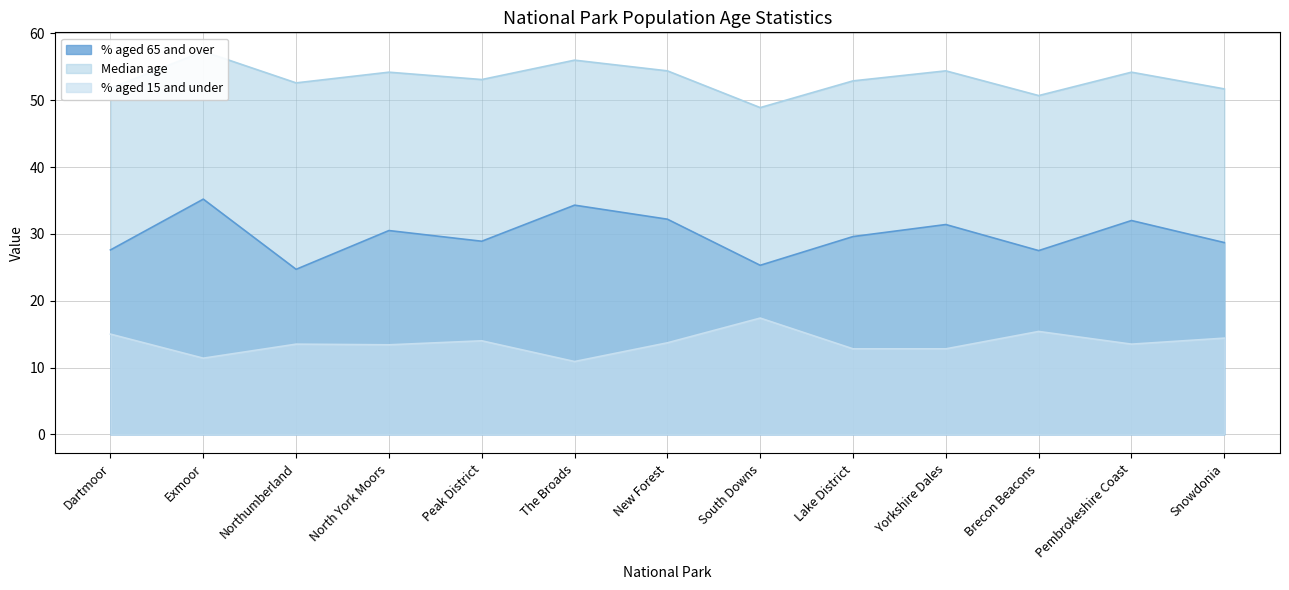

True or false: % aged 15 and under and % aged 65 and over intersect in this chart.

False